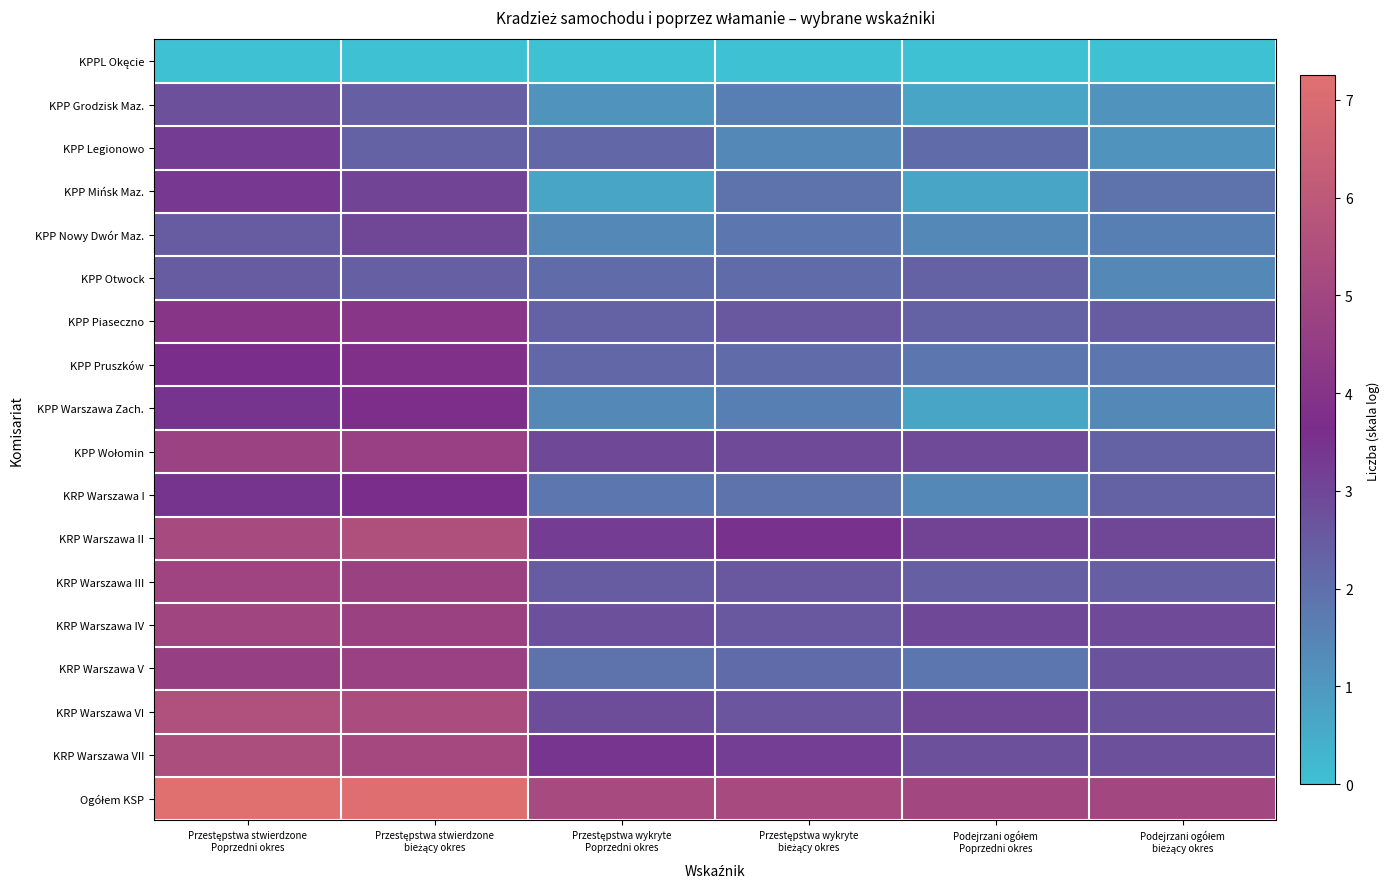

Which category has the highest value across all series?

Przestępstwa stwierdzone
Poprzedni okres